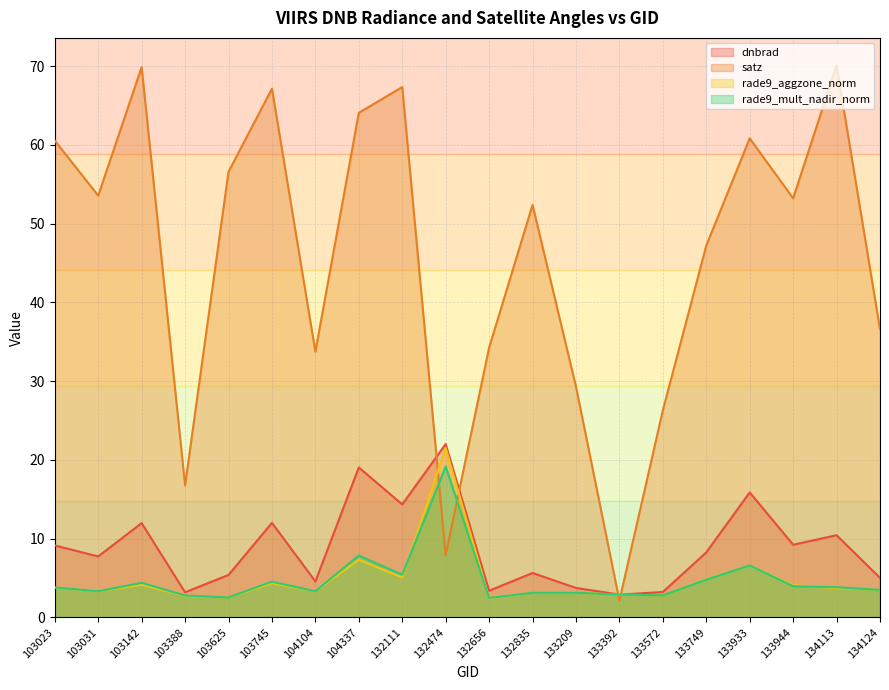

Reading left to right, what are all the values shown in this chart?

dnbrad: 103023=9.1	103031=7.7	103142=12.0	103388=3.2	103625=5.4	103745=12.0	104104=4.6	104337=19.0	132111=14.3	132474=22.0	132656=3.4	132835=5.6	133209=3.7	133392=2.9	133572=3.2	133749=8.3	133933=15.9	133944=9.2	134113=10.4	134124=5.0
satz: 103023=60.5	103031=53.5	103142=69.9	103388=16.8	103625=56.6	103745=67.1	104104=33.7	104337=64.1	132111=67.3	132474=7.9	132656=34.3	132835=52.4	133209=29.3	133392=2.1	133572=26.3	133749=47.2	133933=60.8	133944=53.2	134113=70.1	134124=36.6
rade9_aggzone_norm: 103023=3.8	103031=3.3	103142=4.1	103388=2.7	103625=2.5	103745=4.3	104104=3.3	104337=7.3	132111=5.1	132474=21.5	132656=2.4	132835=3.1	133209=3.1	133392=2.9	133572=2.8	133749=4.9	133933=6.6	133944=4.1	134113=3.7	134124=3.5
rade9_mult_nadir_norm: 103023=3.8	103031=3.3	103142=4.4	103388=2.8	103625=2.5	103745=4.5	104104=3.3	104337=7.8	132111=5.4	132474=19.2	132656=2.5	132835=3.1	133209=3.1	133392=2.9	133572=2.8	133749=4.8	133933=6.6	133944=4.0	134113=3.8	134124=3.5